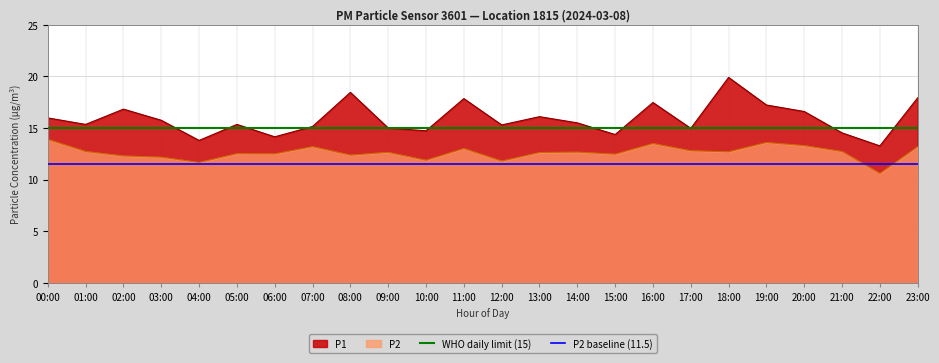

What position from the left is 00:00?

1